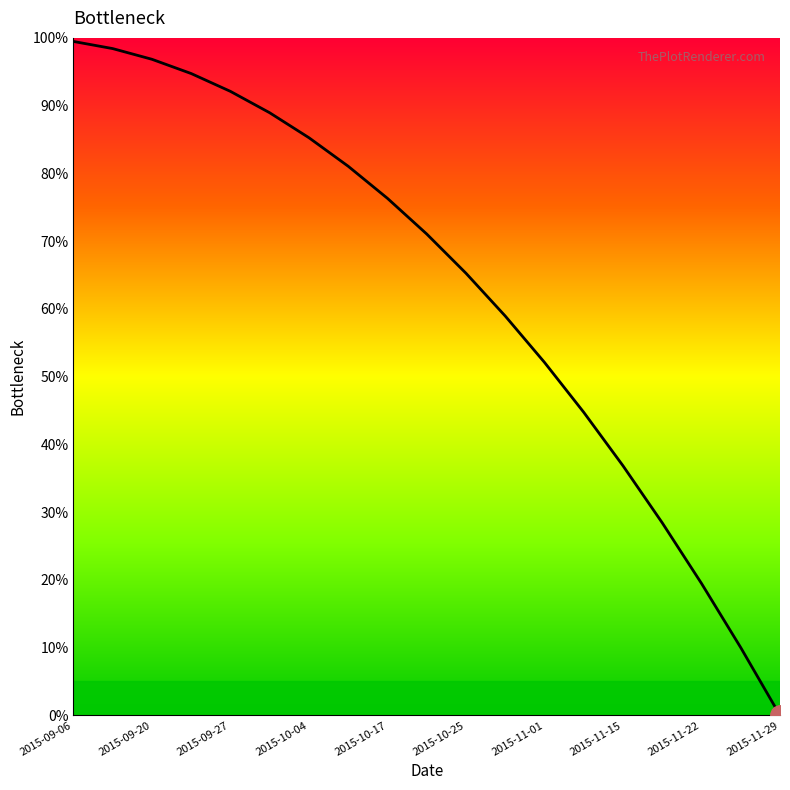

At which category does the chart reach its minimum across all series?

2015-11-29